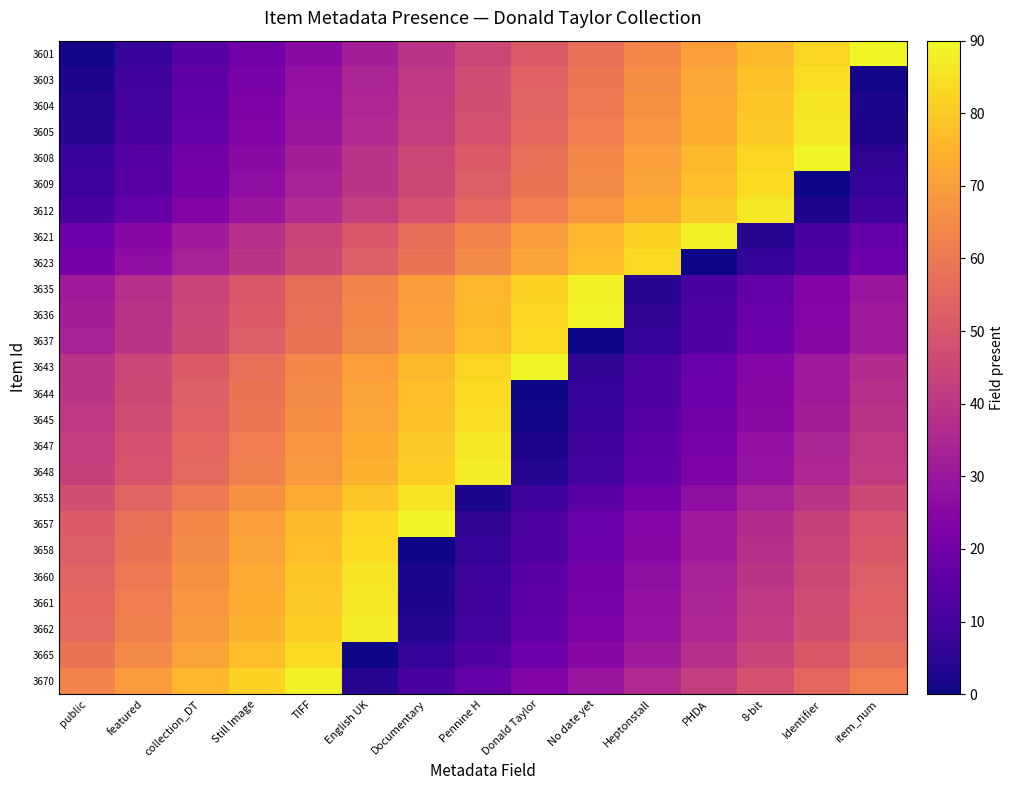

What is the total value across all series at English UK?

1423.8